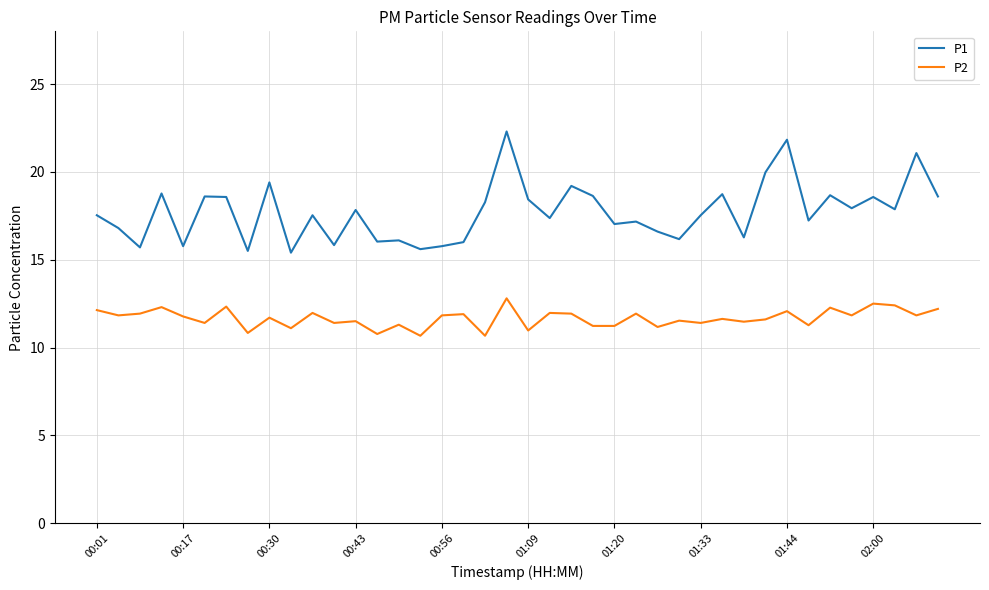

What is the smallest value displayed?

10.7